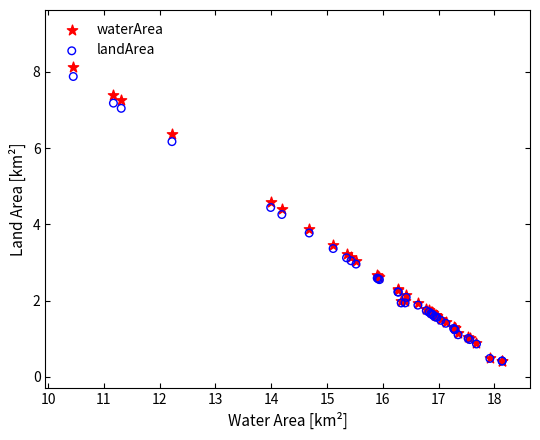

In the landArea series, what Y value is closest to 4?

3.8